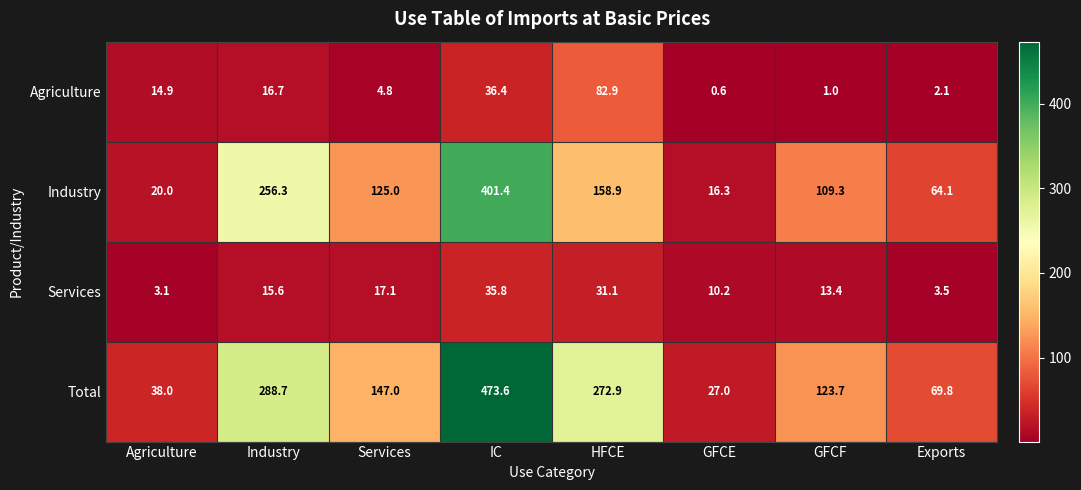

True or false: Services has a value of 17.0 at GFCE.

False